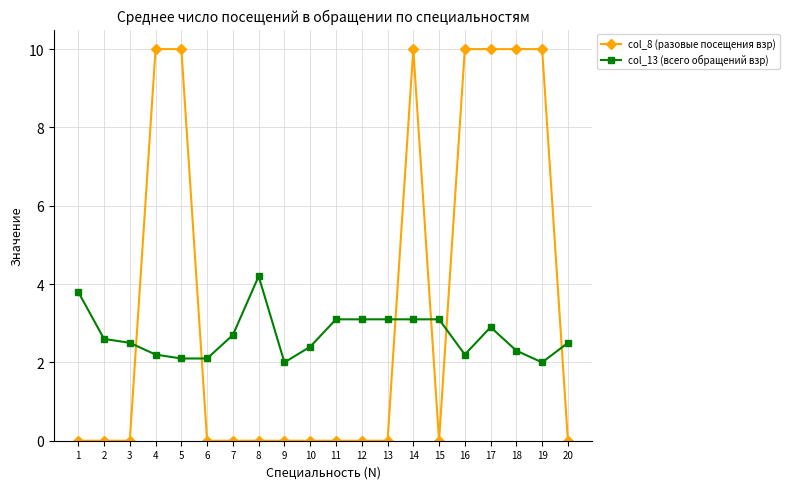

Is the value of col_13 (всего обращений взр) at 13 greater than the value of col_8 (разовые посещения взр) at 7?

Yes